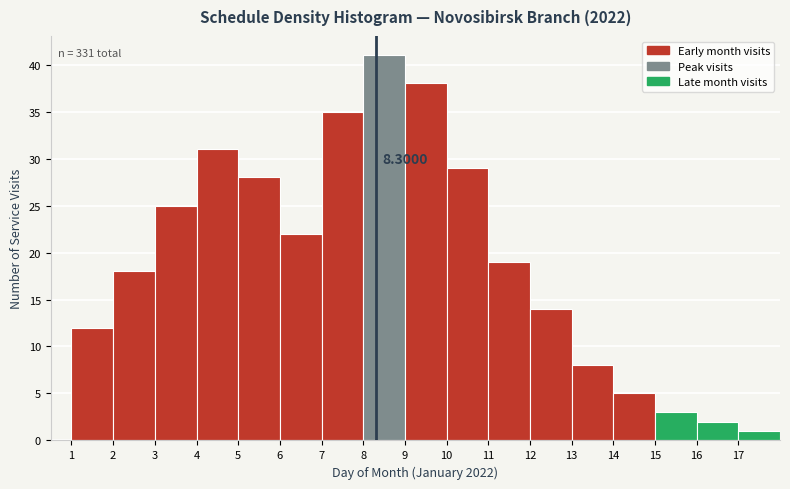

Over which range of the x-axis is the bar tallest?

8 to 9